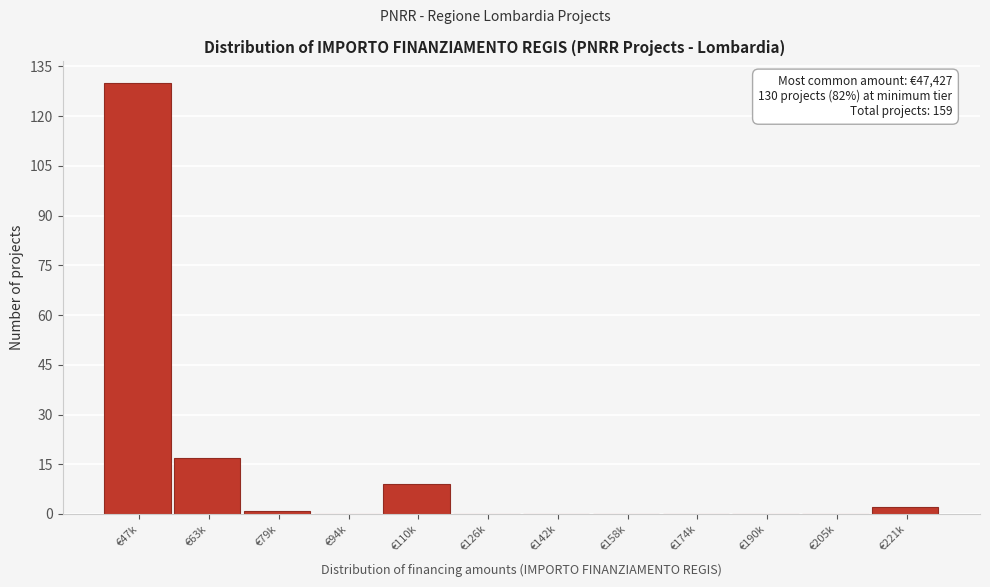

Reading left to right, what are all the values shown in this chart?

€47k=130	€63k=17	€79k=1	€94k=0	€110k=9	€126k=0	€142k=0	€158k=0	€174k=0	€190k=0	€205k=0	€221k=2